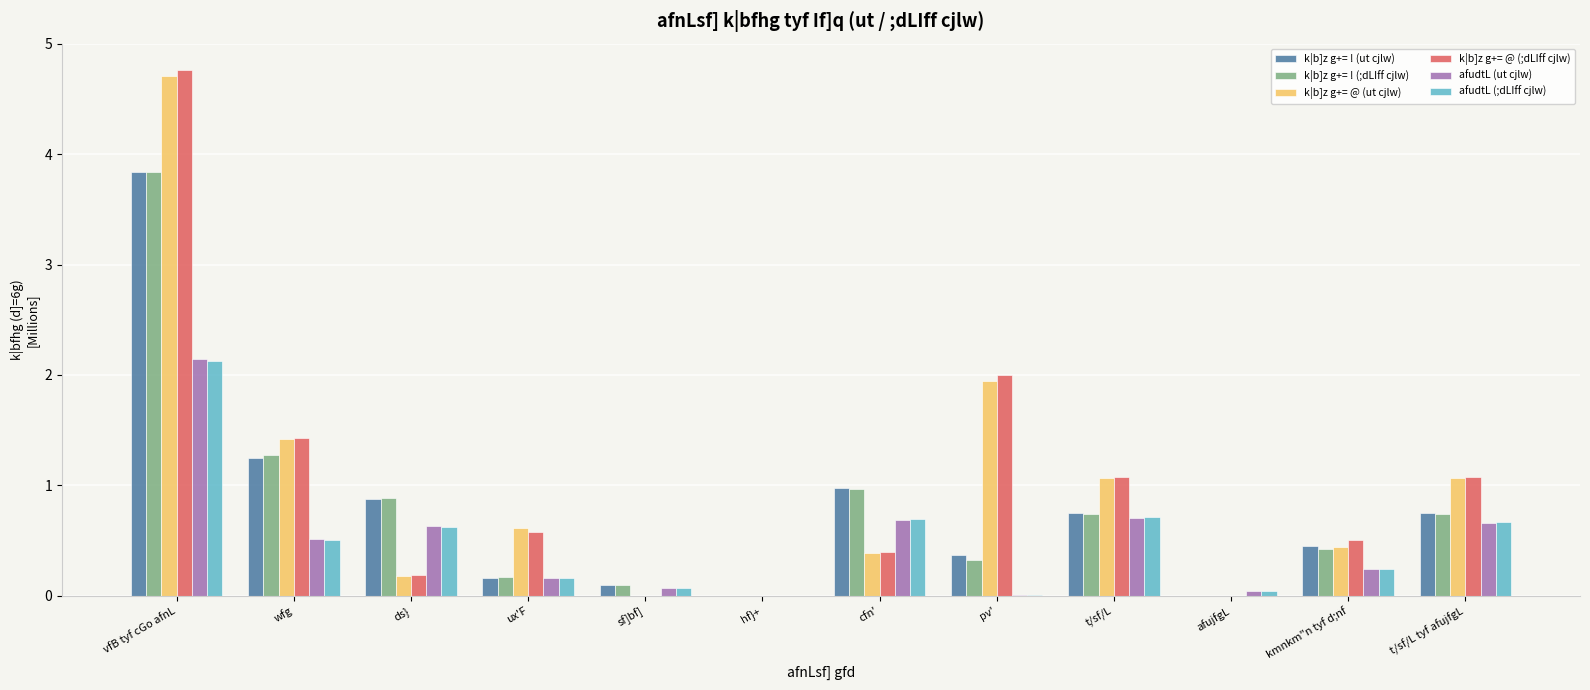

Which series changed the most between wfg and sf]bf]?

k|b]z g+= @ (;dLIff cjlw)